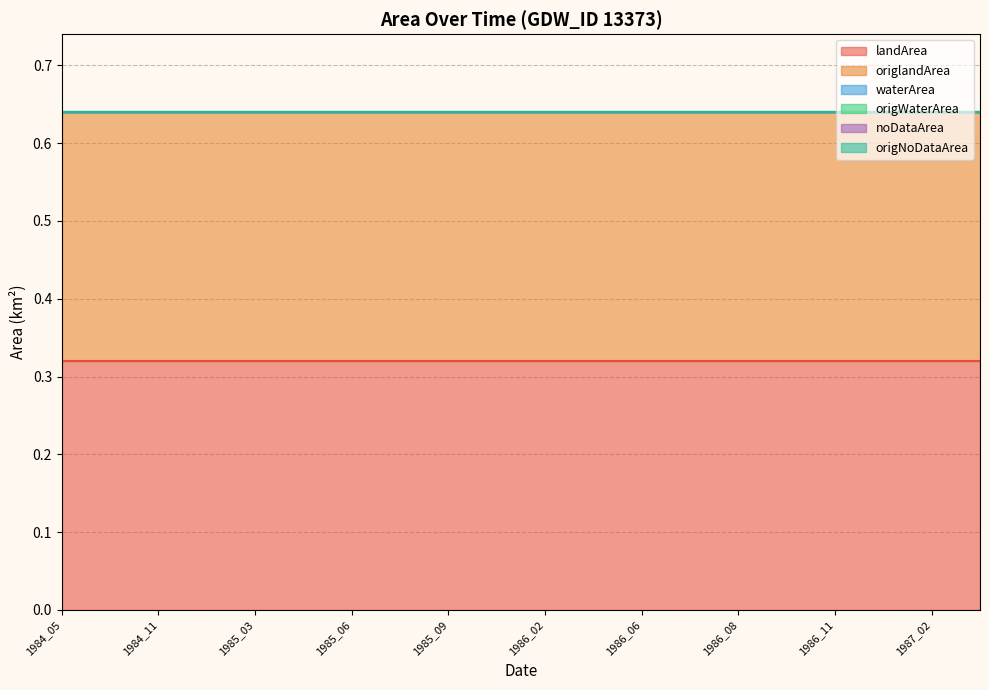

Reading right to left, extract all data points from this chart.

landArea: 1987_04=0.3	1987_02=0.3	1987_01=0.3	1986_11=0.3	1986_09=0.3	1986_08=0.3	1986_07=0.3	1986_06=0.3	1986_03=0.3	1986_02=0.3	1985_10=0.3	1985_09=0.3	1985_08=0.3	1985_06=0.3	1985_04=0.3	1985_03=0.3	1985_02=0.3	1984_11=0.3	1984_06=0.3	1984_05=0.3
origlandArea: 1987_04=0.3	1987_02=0.3	1987_01=0.3	1986_11=0.3	1986_09=0.3	1986_08=0.3	1986_07=0.3	1986_06=0.3	1986_03=0.3	1986_02=0.3	1985_10=0.3	1985_09=0.3	1985_08=0.3	1985_06=0.3	1985_04=0.3	1985_03=0.3	1985_02=0.3	1984_11=0.3	1984_06=0.3	1984_05=0.3
waterArea: 1987_04=0.0	1987_02=0.0	1987_01=0.0	1986_11=0.0	1986_09=0.0	1986_08=0.0	1986_07=0.0	1986_06=0.0	1986_03=0.0	1986_02=0.0	1985_10=0.0	1985_09=0.0	1985_08=0.0	1985_06=0.0	1985_04=0.0	1985_03=0.0	1985_02=0.0	1984_11=0.0	1984_06=0.0	1984_05=0.0
origWaterArea: 1987_04=0.0	1987_02=0.0	1987_01=0.0	1986_11=0.0	1986_09=0.0	1986_08=0.0	1986_07=0.0	1986_06=0.0	1986_03=0.0	1986_02=0.0	1985_10=0.0	1985_09=0.0	1985_08=0.0	1985_06=0.0	1985_04=0.0	1985_03=0.0	1985_02=0.0	1984_11=0.0	1984_06=0.0	1984_05=0.0
noDataArea: 1987_04=0.0	1987_02=0.0	1987_01=0.0	1986_11=0.0	1986_09=0.0	1986_08=0.0	1986_07=0.0	1986_06=0.0	1986_03=0.0	1986_02=0.0	1985_10=0.0	1985_09=0.0	1985_08=0.0	1985_06=0.0	1985_04=0.0	1985_03=0.0	1985_02=0.0	1984_11=0.0	1984_06=0.0	1984_05=0.0
origNoDataArea: 1987_04=0.0	1987_02=0.0	1987_01=0.0	1986_11=0.0	1986_09=0.0	1986_08=0.0	1986_07=0.0	1986_06=0.0	1986_03=0.0	1986_02=0.0	1985_10=0.0	1985_09=0.0	1985_08=0.0	1985_06=0.0	1985_04=0.0	1985_03=0.0	1985_02=0.0	1984_11=0.0	1984_06=0.0	1984_05=0.0